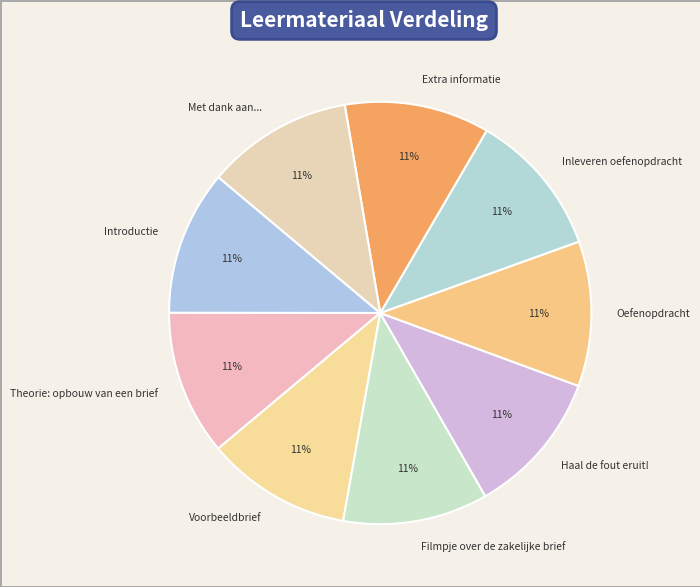

To the nearest percent, what is the average slice percentage?

11%